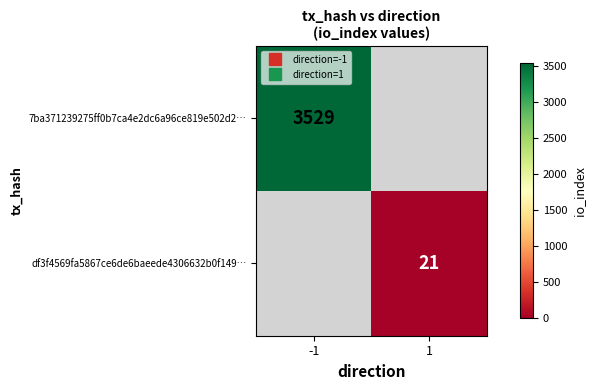

Which series has the widest spread of values?

7ba371239275ff0b7ca4e2dc6a96ce819e502d2…